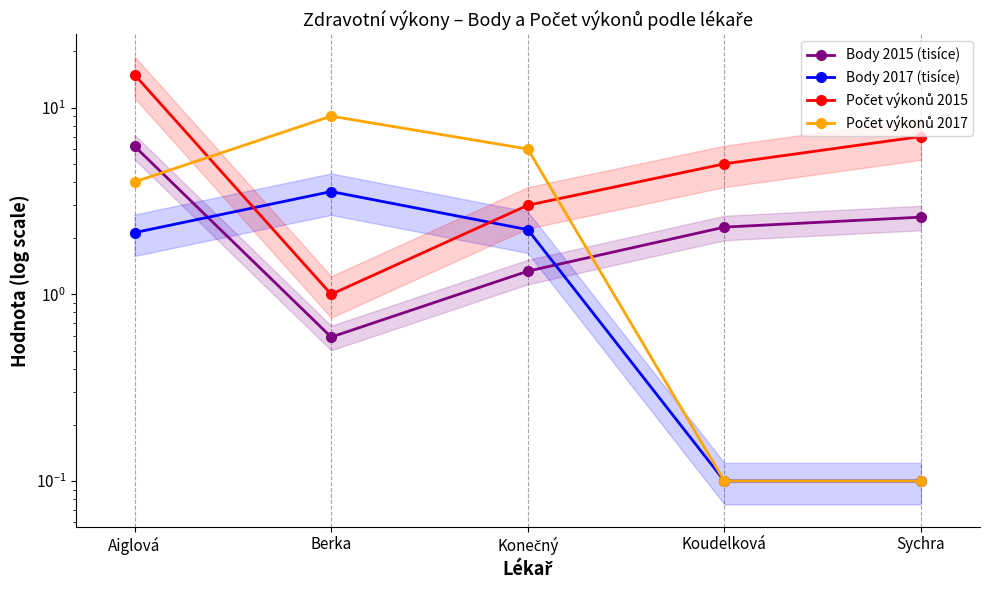

Rank the series by their average value, from highest to lowest.

Počet výkonů 2015, Počet výkonů 2017, Body 2015 (tisíce), Body 2017 (tisíce)